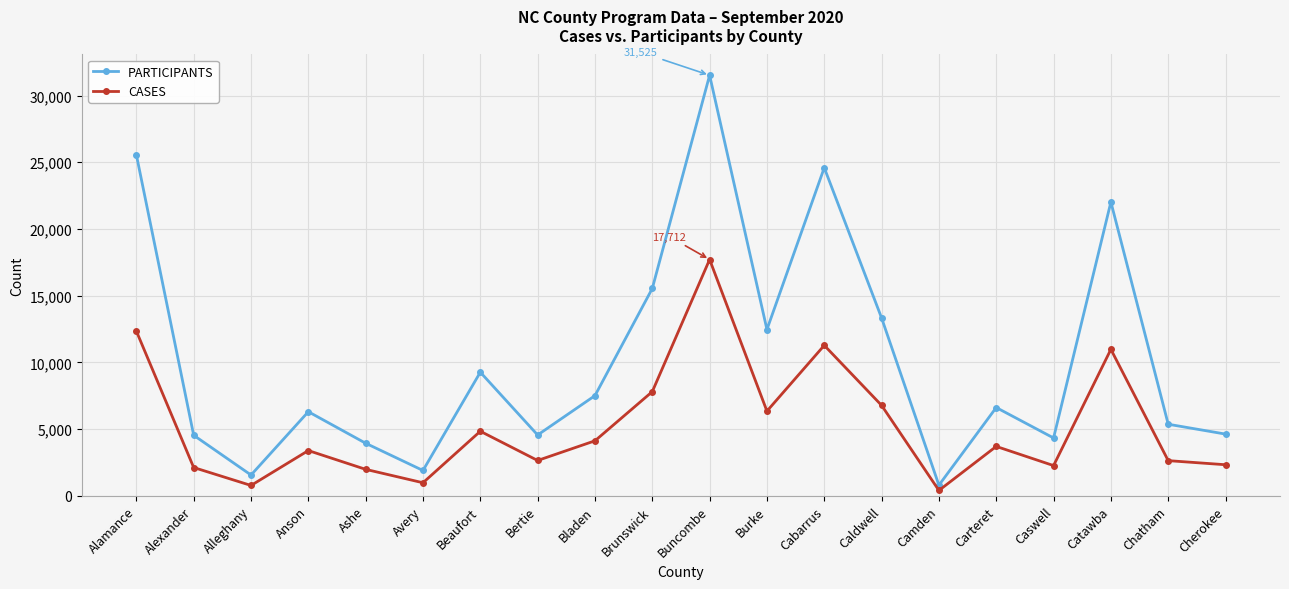

True or false: CASES and PARTICIPANTS cross at least once.

False